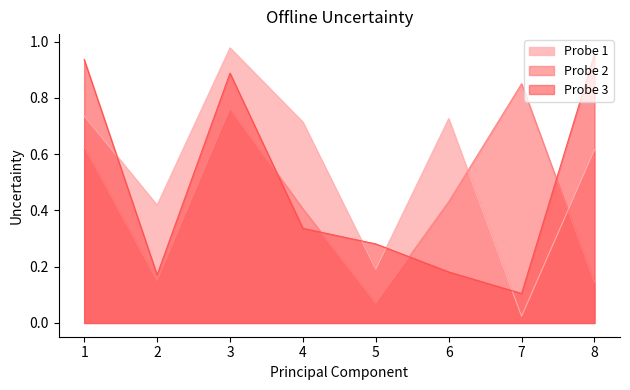

At which category is the sum across all series the highest?

3